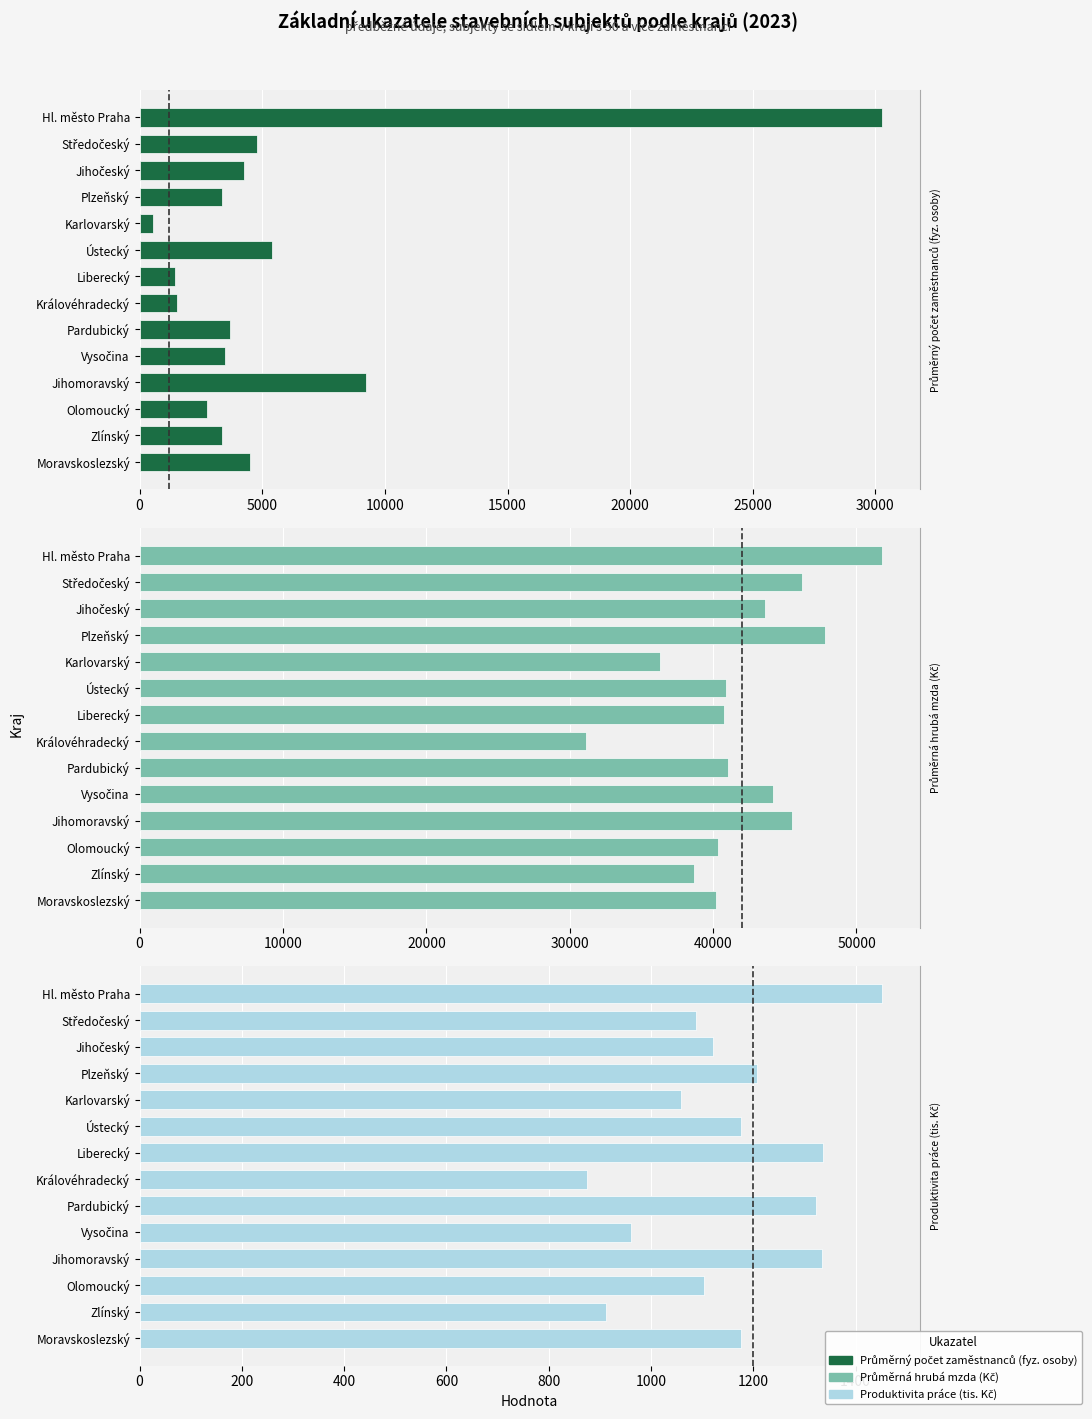

True or false: Produktivita práce (tis. Kč) has a value of 686.4 at Olomoucký.

False